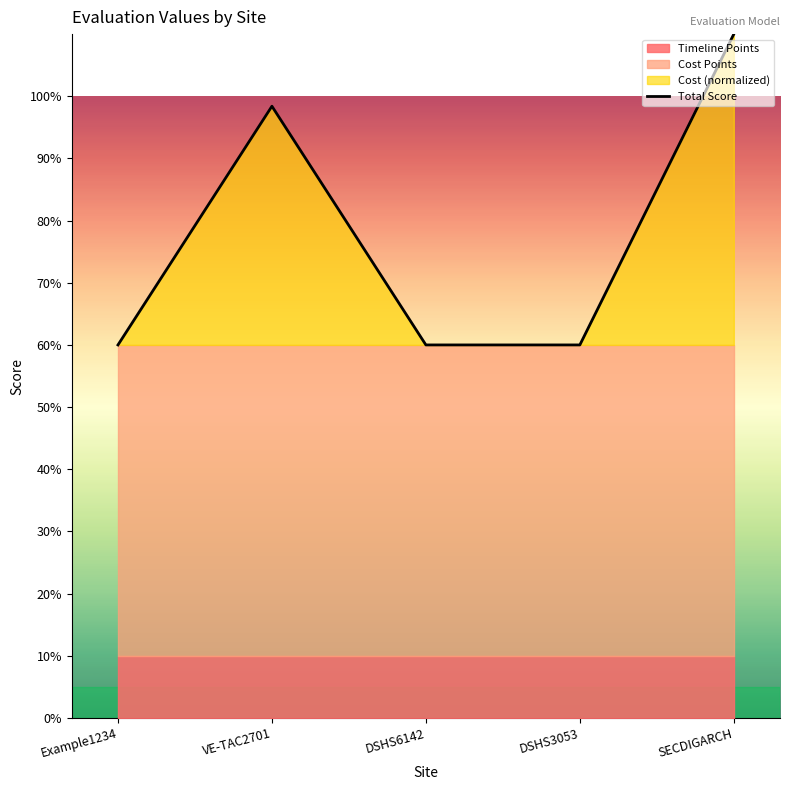

Which label corresponds to the smallest value in the chart?

Example1234